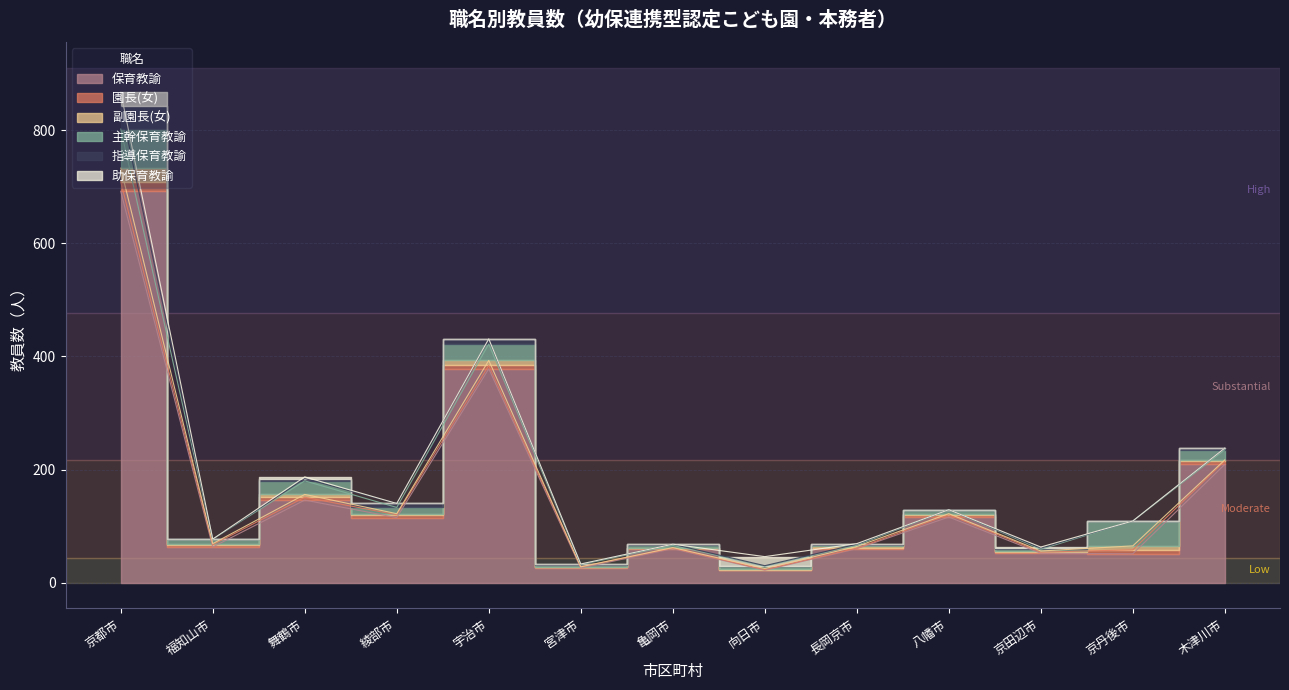

Is the value of 園長(女) at 宇治市 greater than the value of 主幹保育教諭 at 亀岡市?

Yes